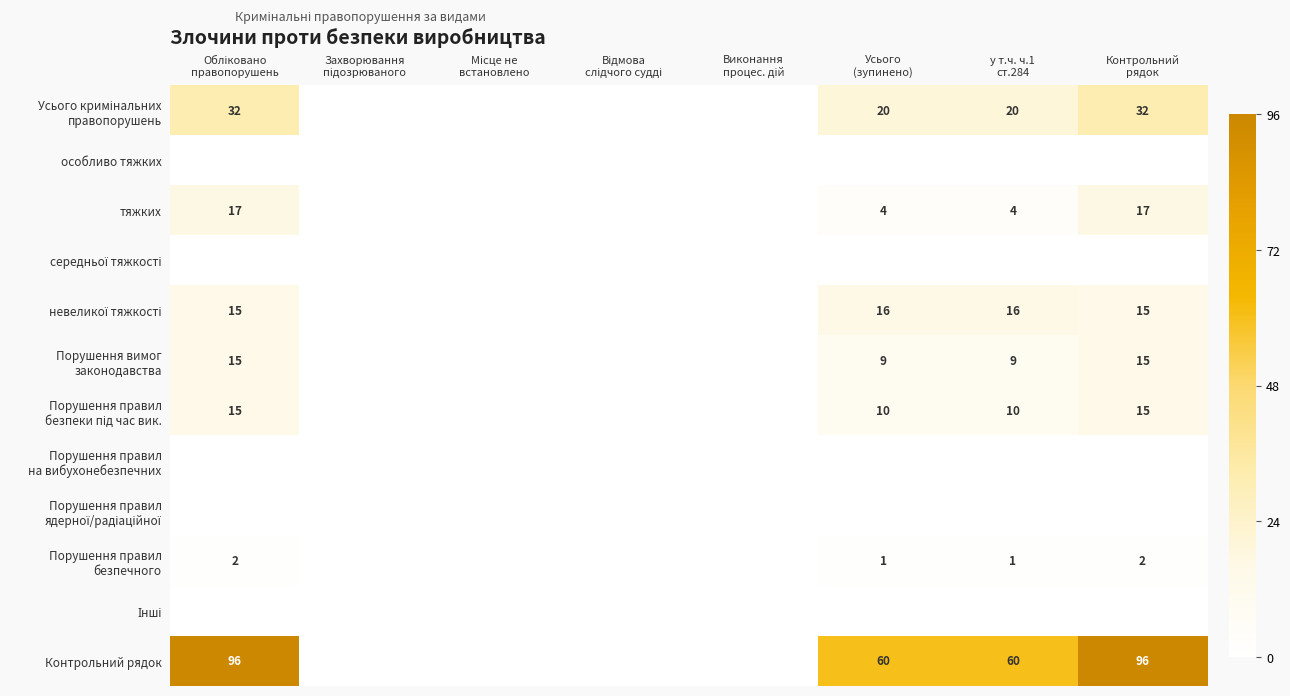

The value of Порушення правил безпеки під час вик. at Контрольний рядок is 24. True or false?

False